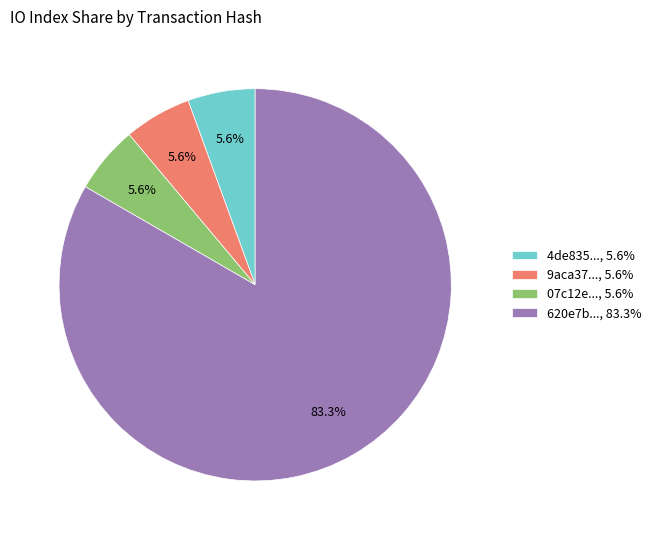

What portion of the pie excludes 9aca37..., 5.6%?

94.4%